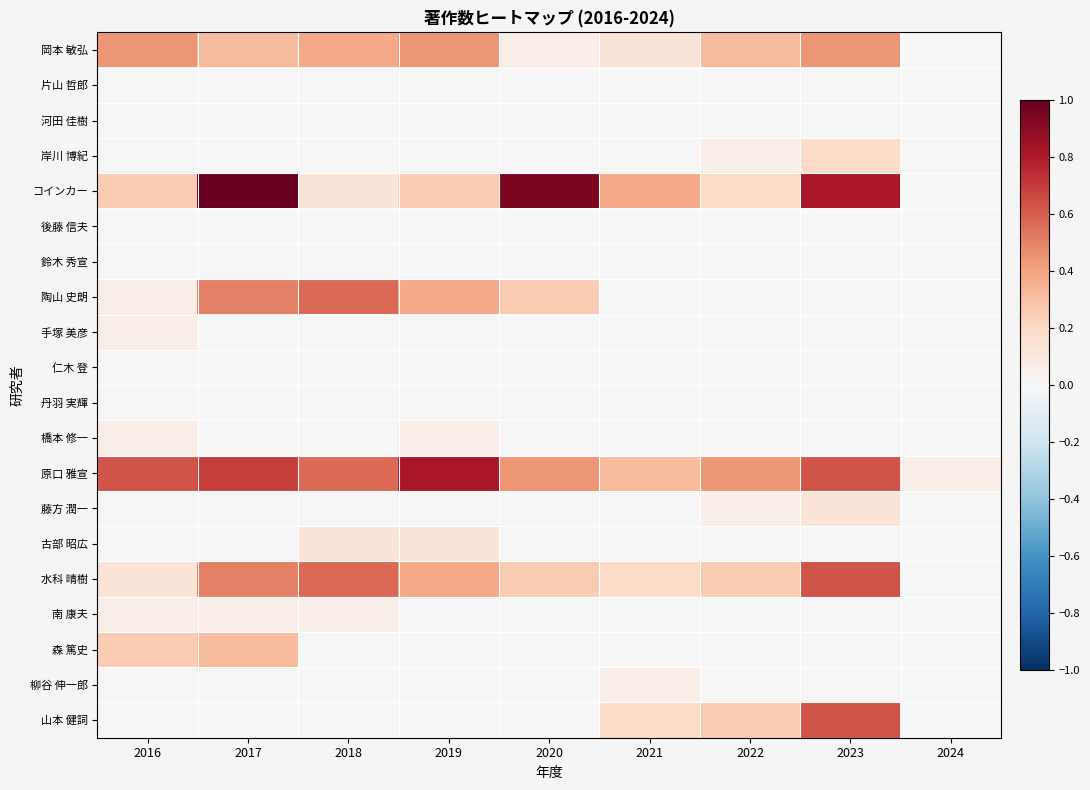

Rank the series by their maximum value, from highest to lowest.

コインカー, 原口 雅宣, 水科 晴樹, 山本 健詞, 陶山 史朗, 岡本 敏弘, 森 篤史, 岸川 博紀, 藤方 潤一, 古部 昭広, 手塚 美彦, 橋本 修一, 南 康夫, 柳谷 伸一郎, 片山 哲郎, 河田 佳樹, 後藤 信夫, 鈴木 秀宣, 仁木 登, 丹羽 実輝